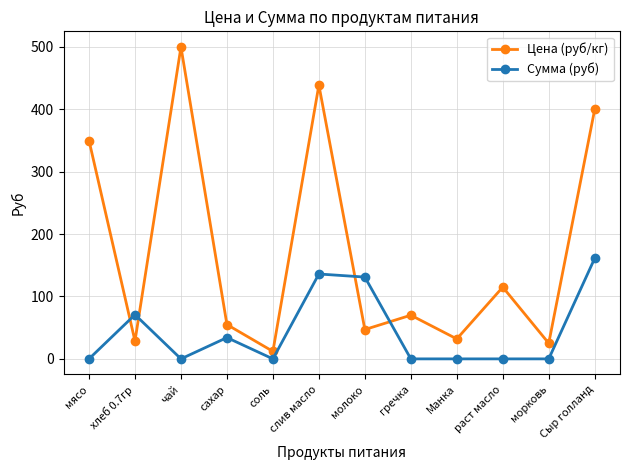

What is the difference between the maximum and minimum values in the Сумма (руб) series?

161.2